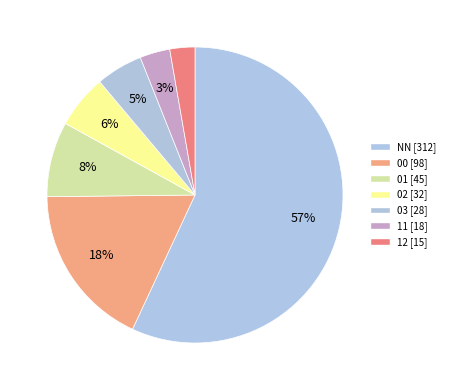

Is it true that 00 is 26% of the pie?

False